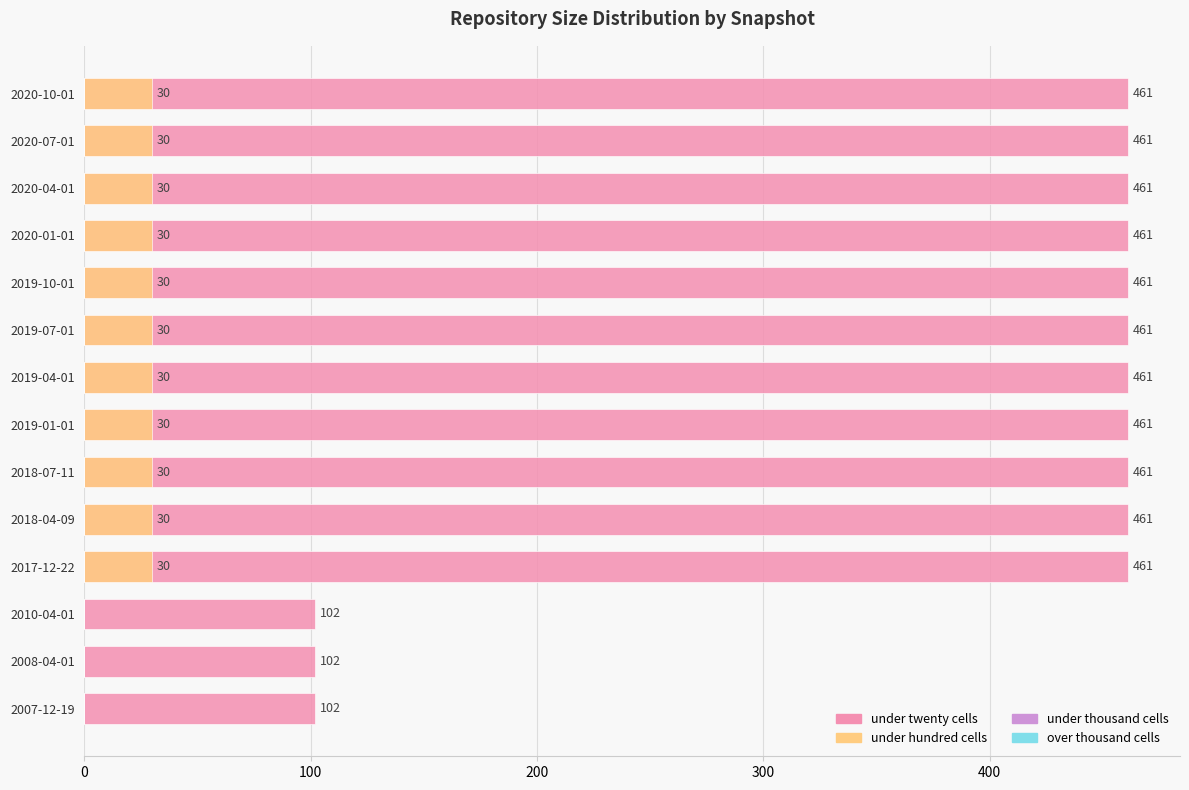

At how many categories does at least one series exceed 283?

11